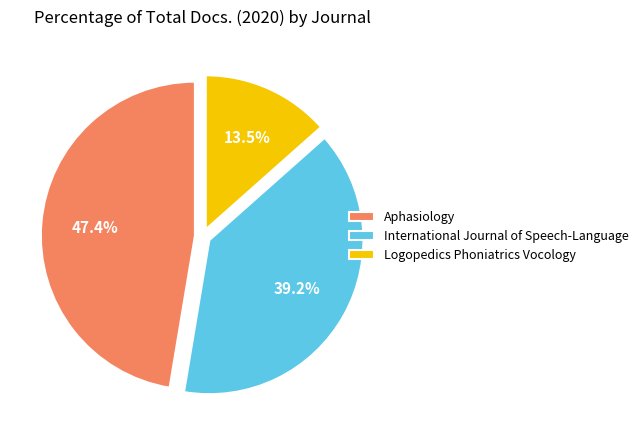

To the nearest percent, what is the difference between the Aphasiology and International Journal of Speech-Language slice percentages?

8%